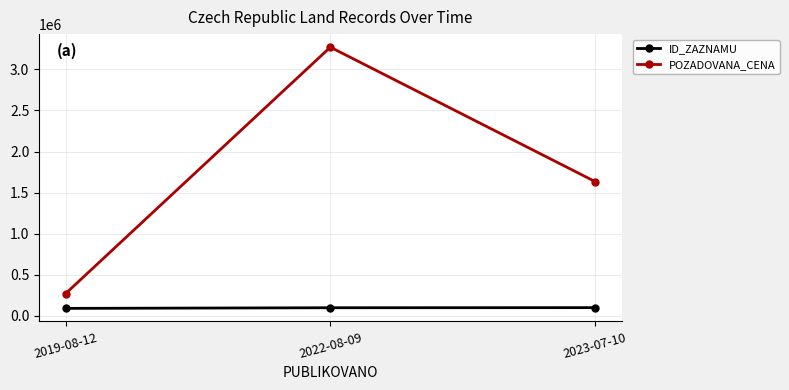

Which series changed the most between 2022-08-09 and 2023-07-10?

POZADOVANA_CENA